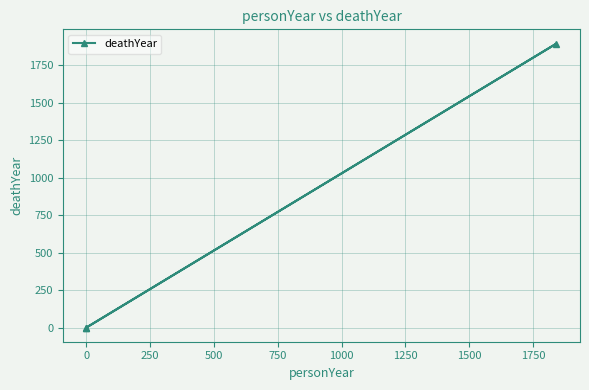

Does the chart display data point markers on the line(s)?

Yes